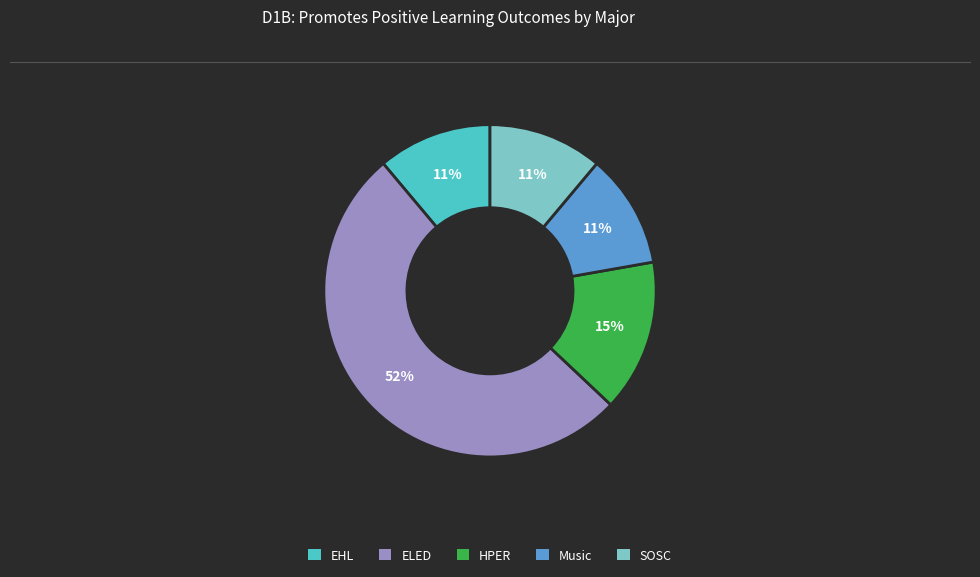

Combined, do ELED and Music account for over 50%?

Yes